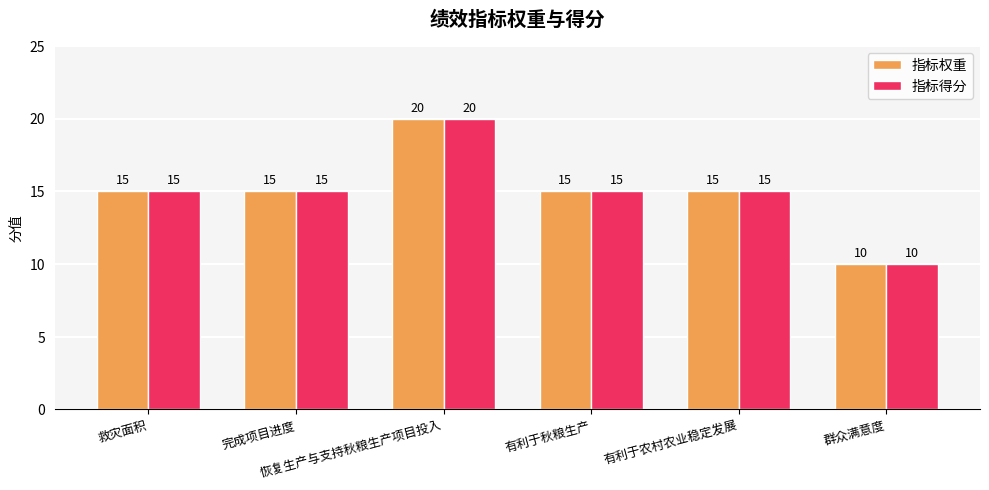

True or false: 指标权重 has a value of 15 at 救灾面积.

True